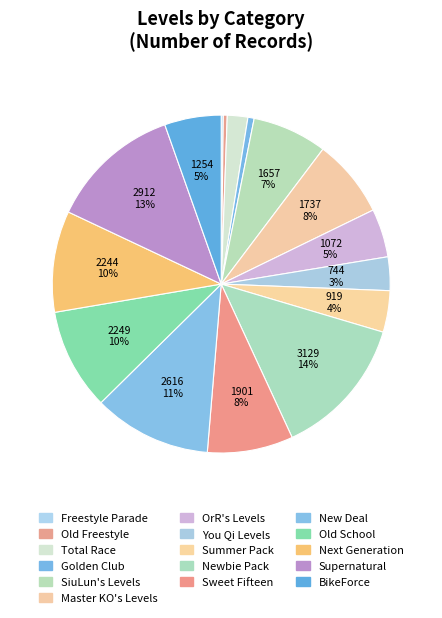

To the nearest percent, what is the combined percentage of BikeForce and Summer Pack?

9%